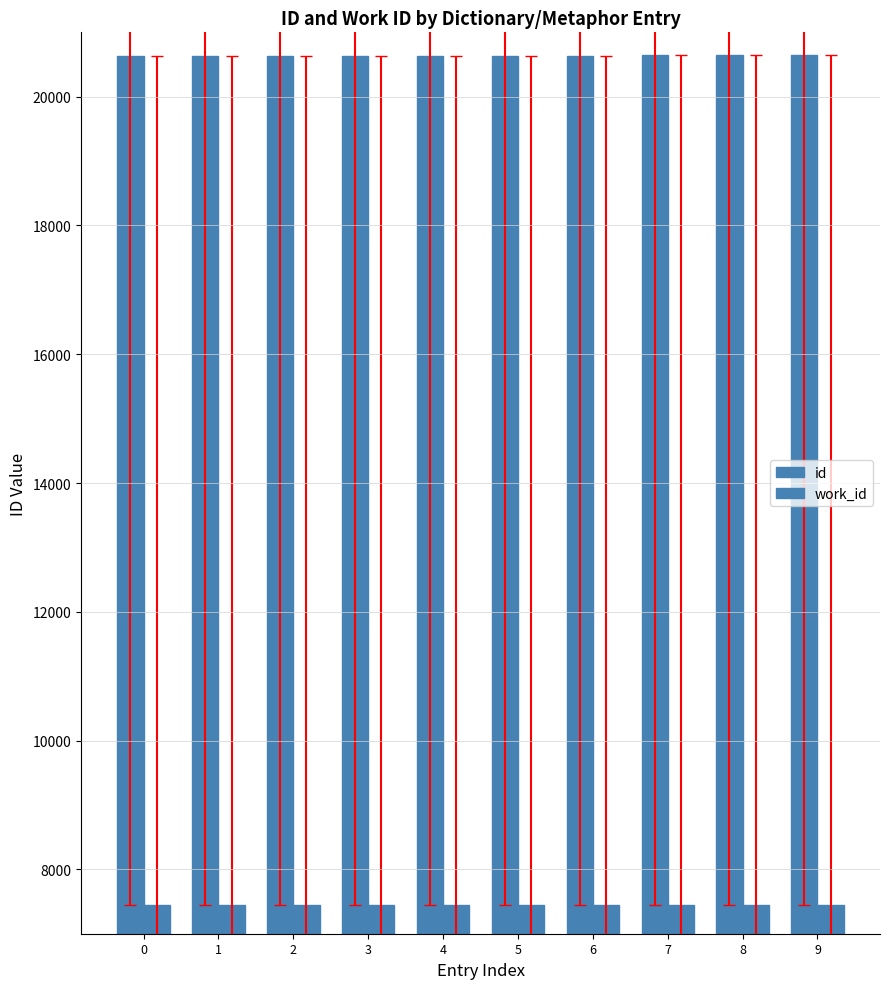

Which series has the largest total across all categories?

id